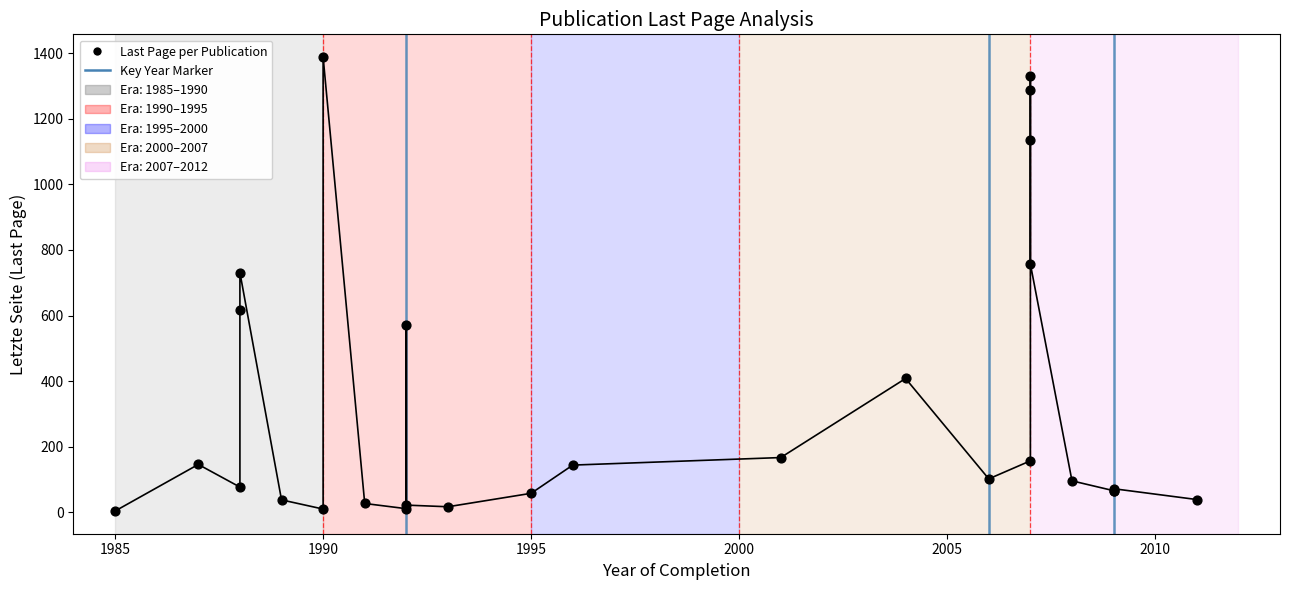

What Y value in the scatter plot is closest to 696?

731.0